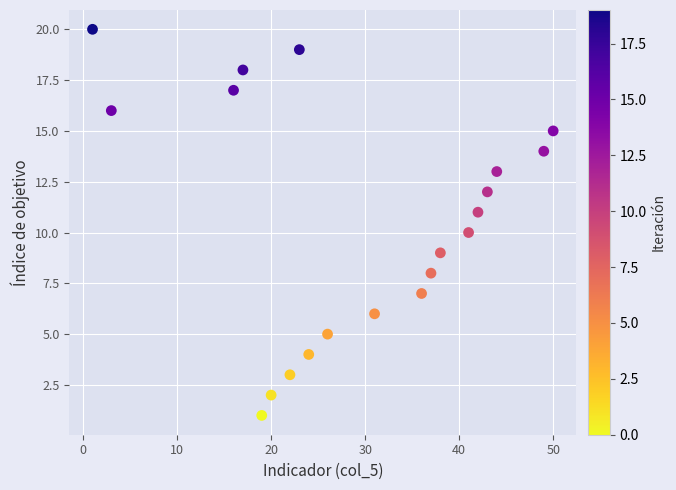

What is the range of X values (max minus min)?

49